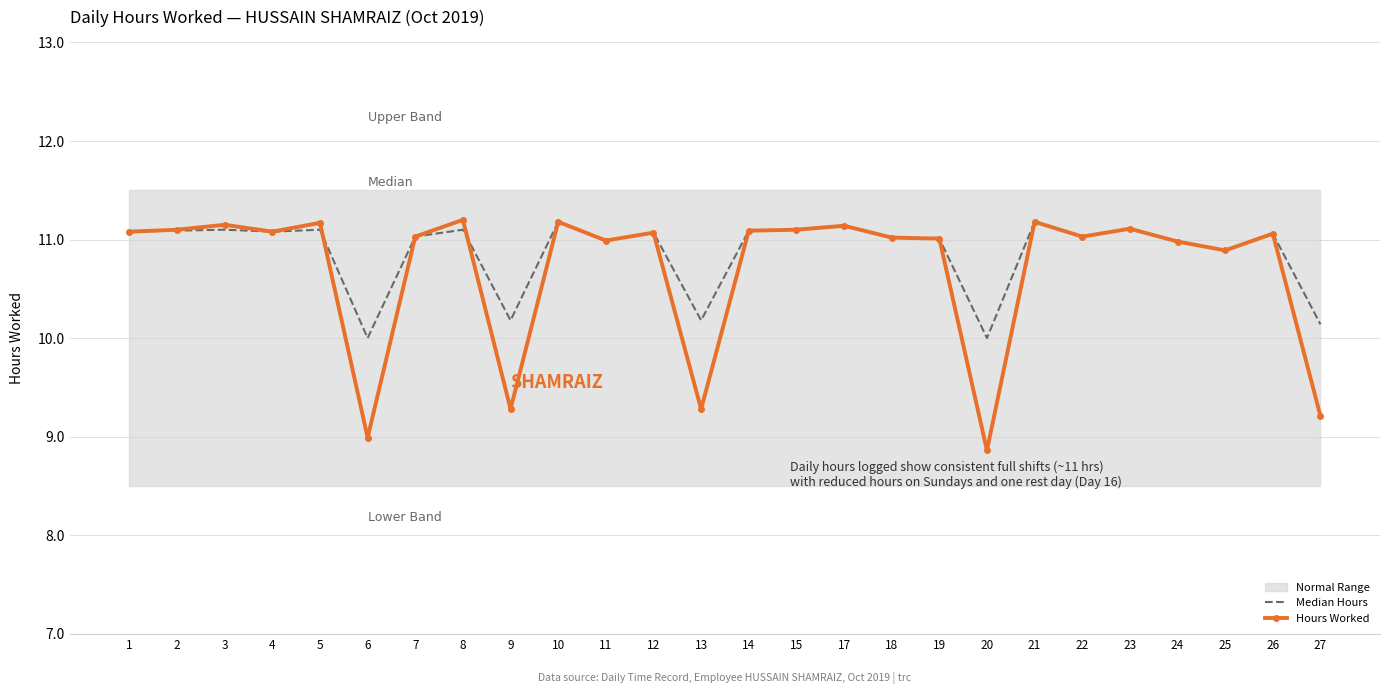

What is the highest value of the Hours Worked series?

11.2